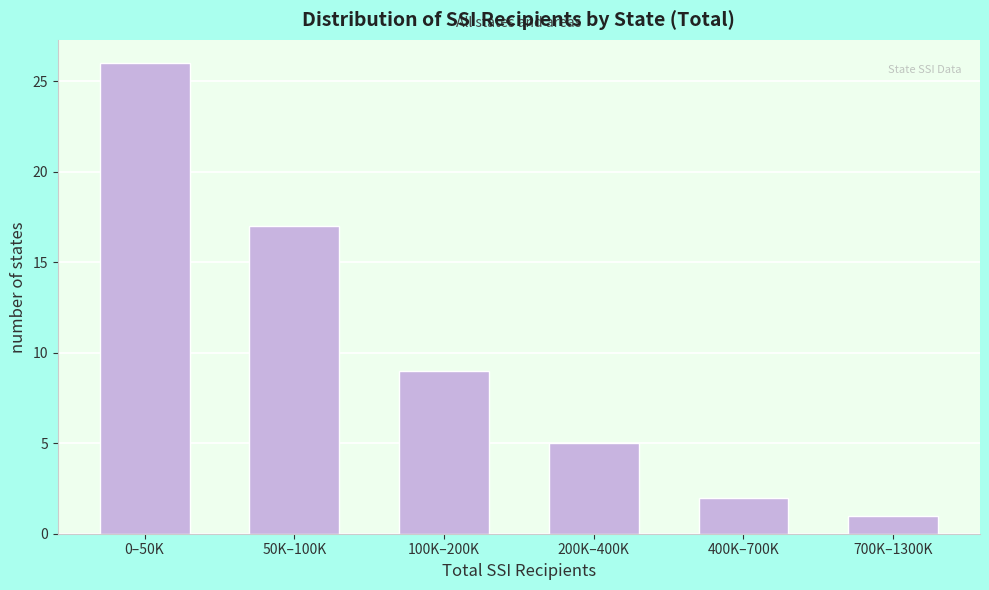

Reading left to right, transcribe all the data shown in this chart.

26	17	9	5	2	1